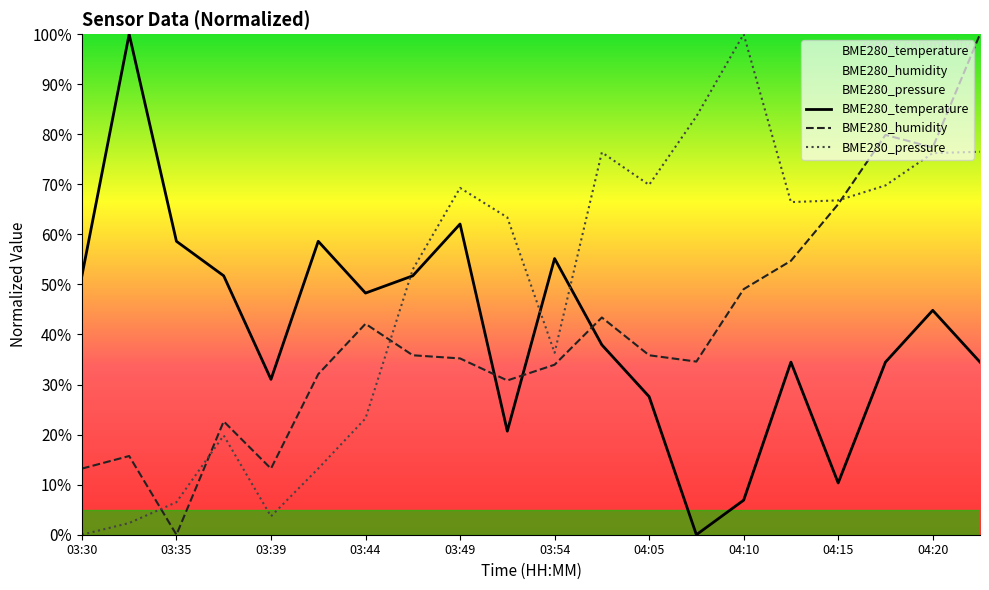

Does the chart have visible grid lines?

No